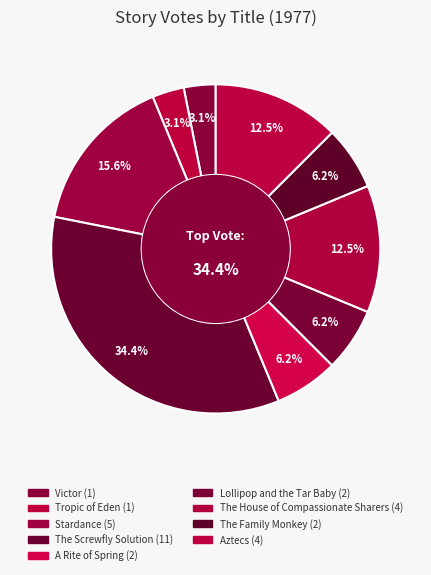

Rank the categories by value from highest to lowest.

The Screwfly Solution, Stardance, The House of Compassionate Sharers, Aztecs, A Rite of Spring, Lollipop and the Tar Baby, The Family Monkey, Victor, Tropic of Eden